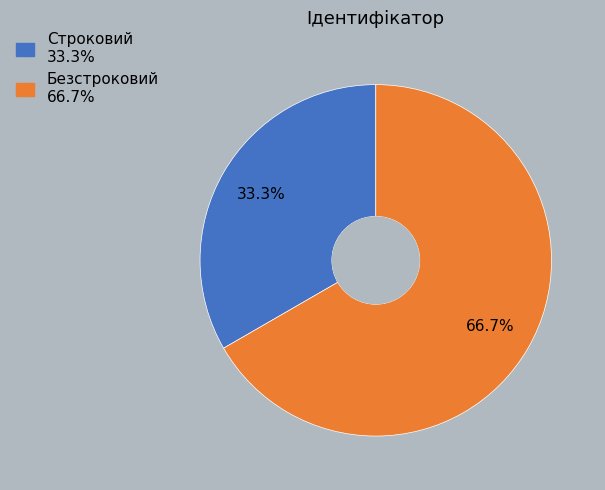

To the nearest percent, what percentage of the pie is Строковий?

33%